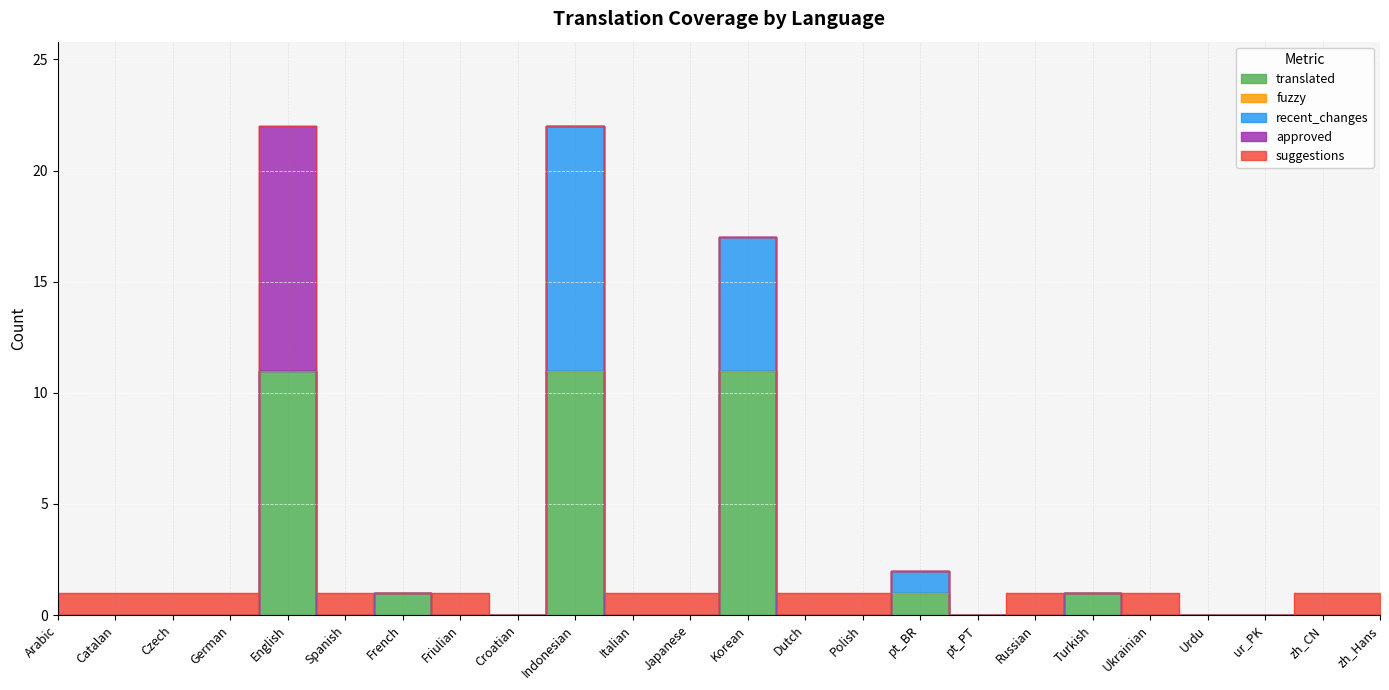

Which series has the largest total across all categories?

translated